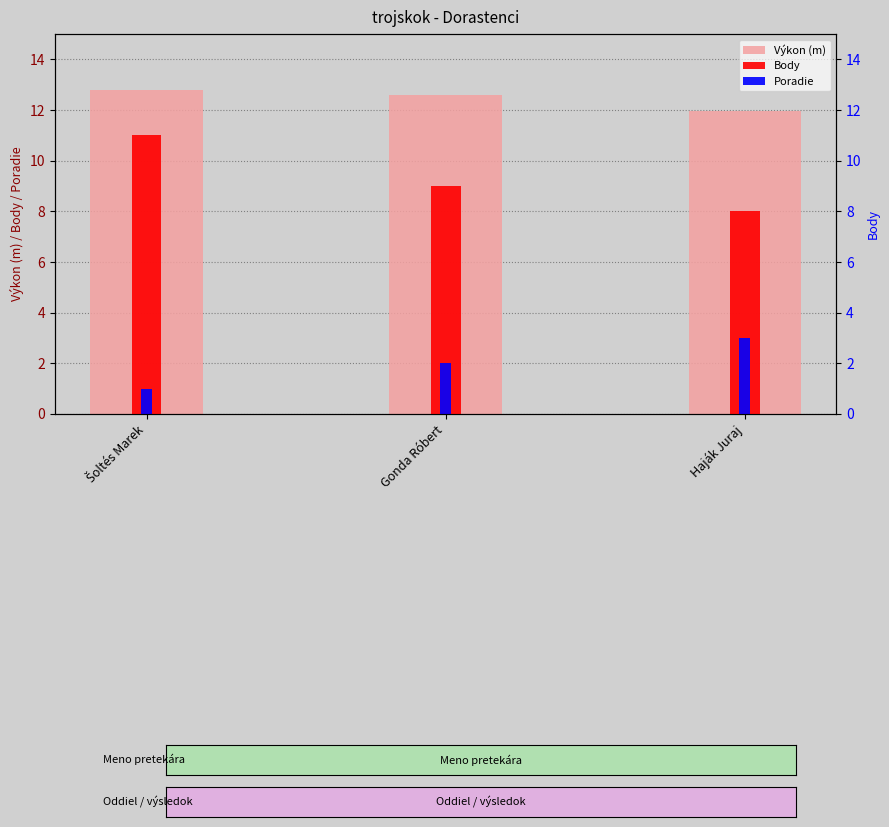

At which category is the sum across all series the highest?

Šoltés Marek